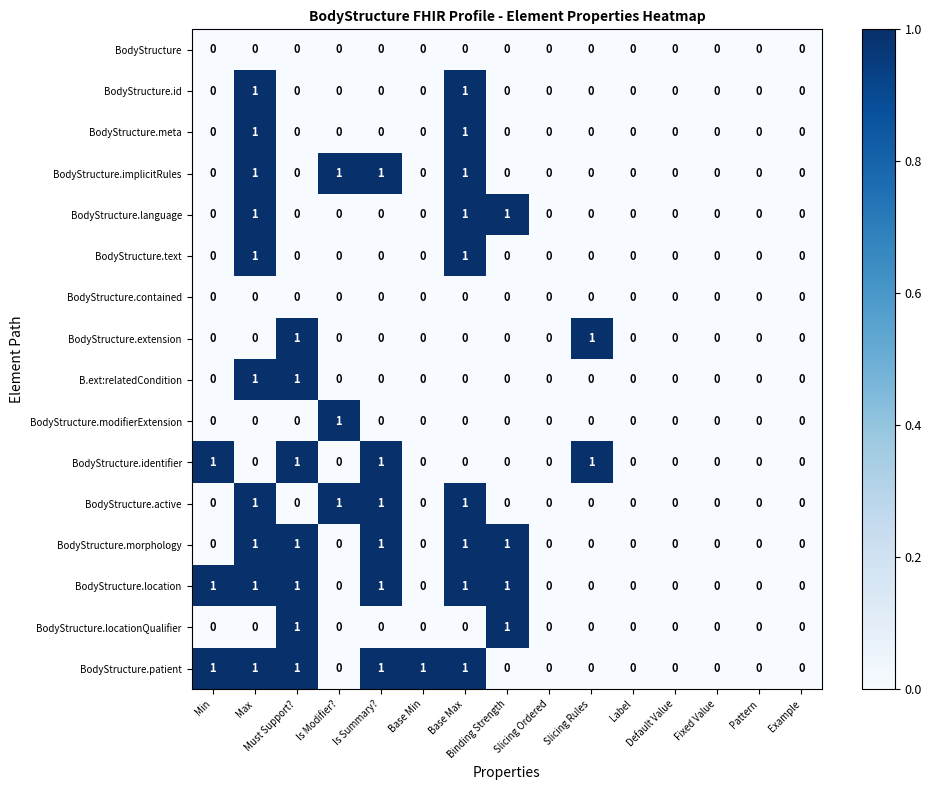

What is the difference between the highest and lowest values at Max?

1